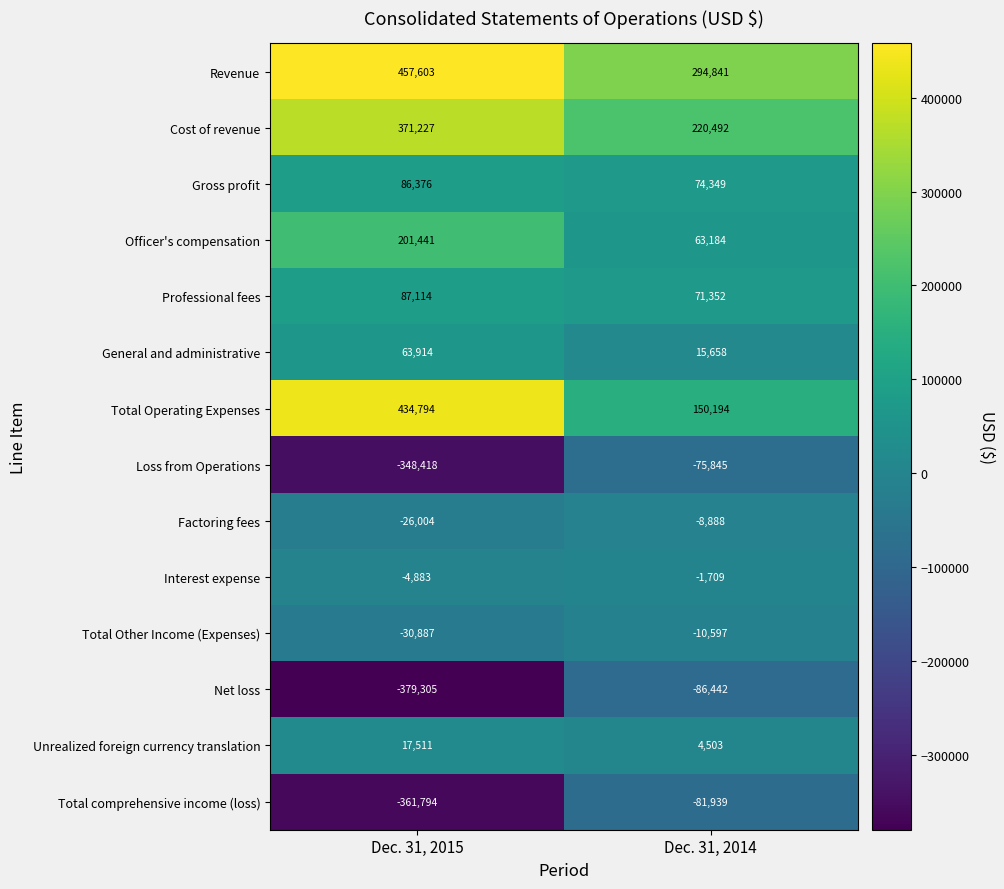

True or false: Revenue has a value of 294841 at Dec. 31, 2014.

True